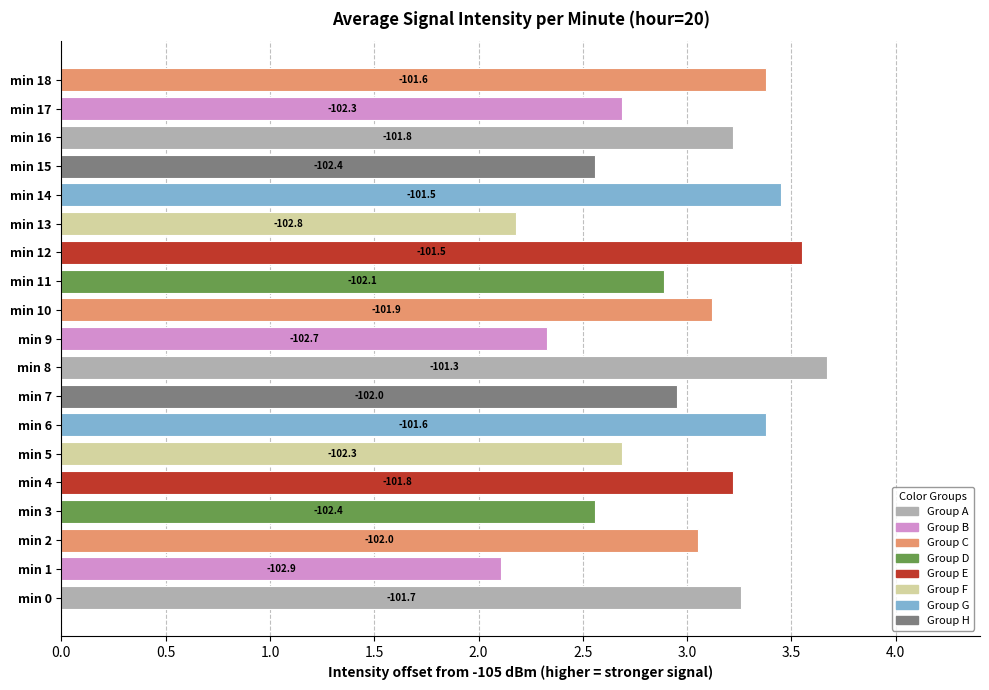

How many bars are there in total?

19